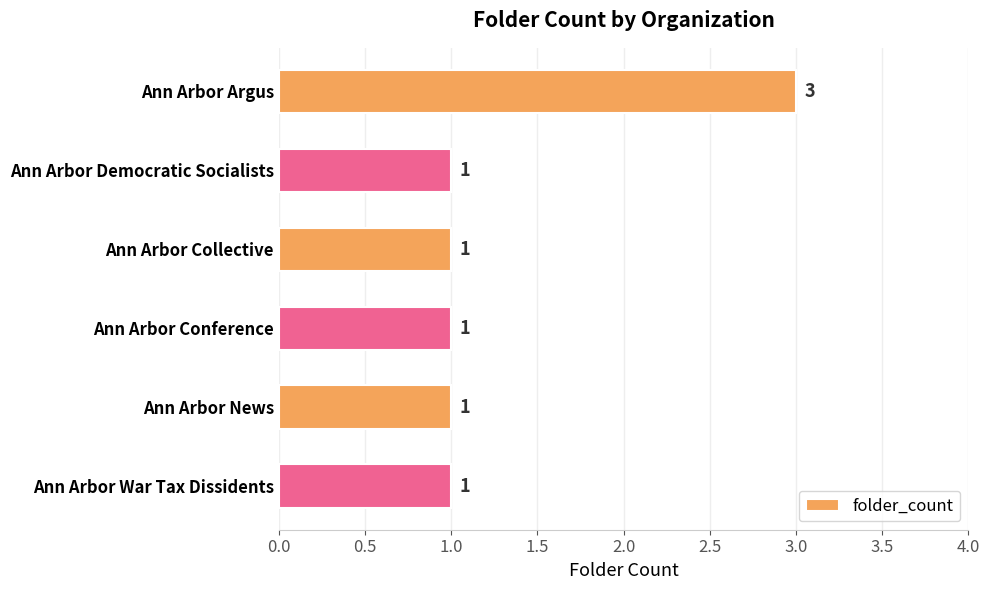

Count the number of categories in the chart.

6